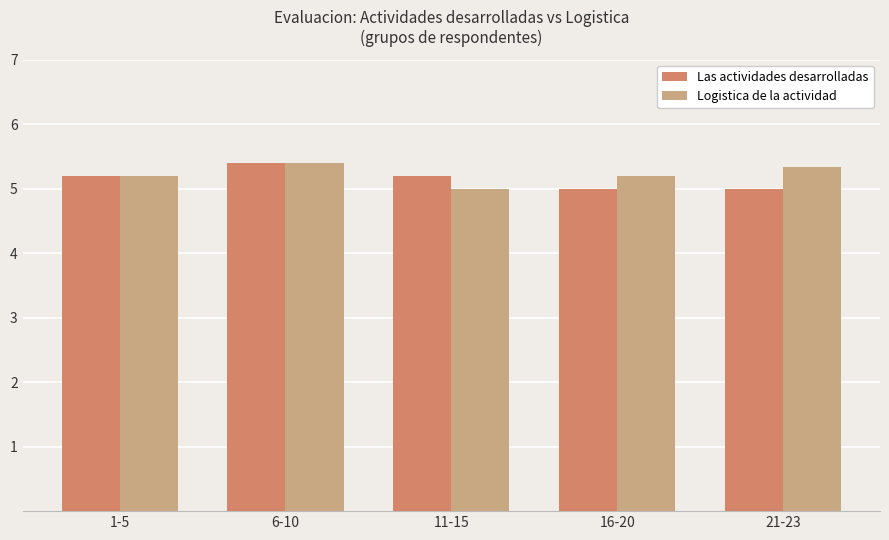

How many bars are there in each group?

2